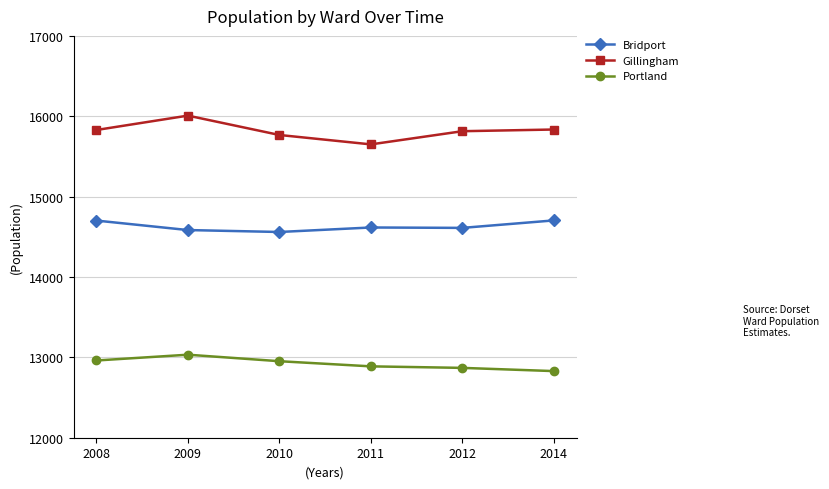

Count the number of categories in the chart.

6